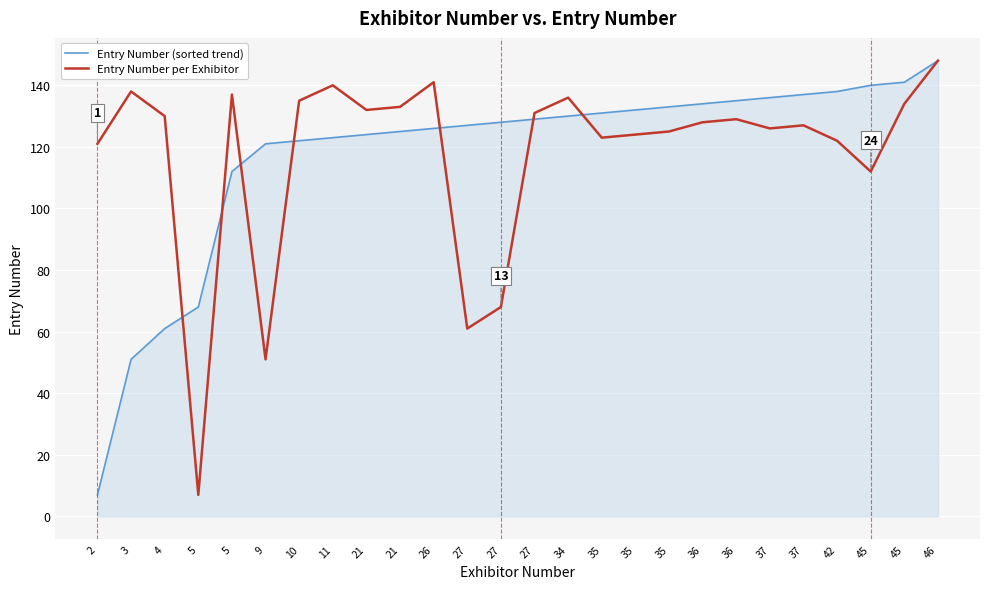

What is the difference between the second highest and second lowest values in the Entry Number per Exhibitor series?

90